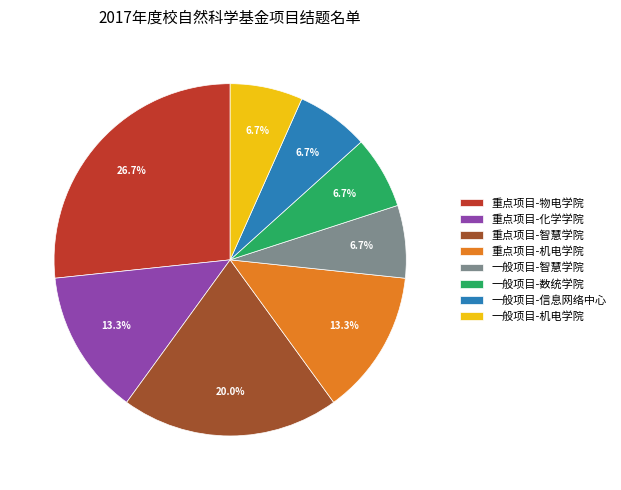

Which category has the biggest portion of the pie?

重点项目-物电学院